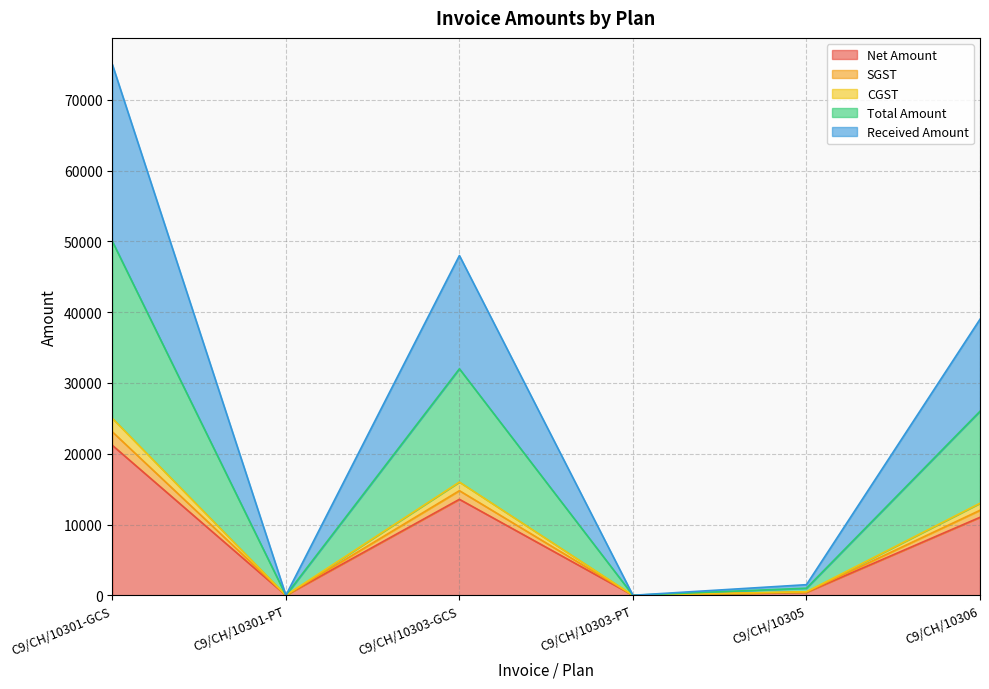

True or false: SGST and CGST cross at least once.

False